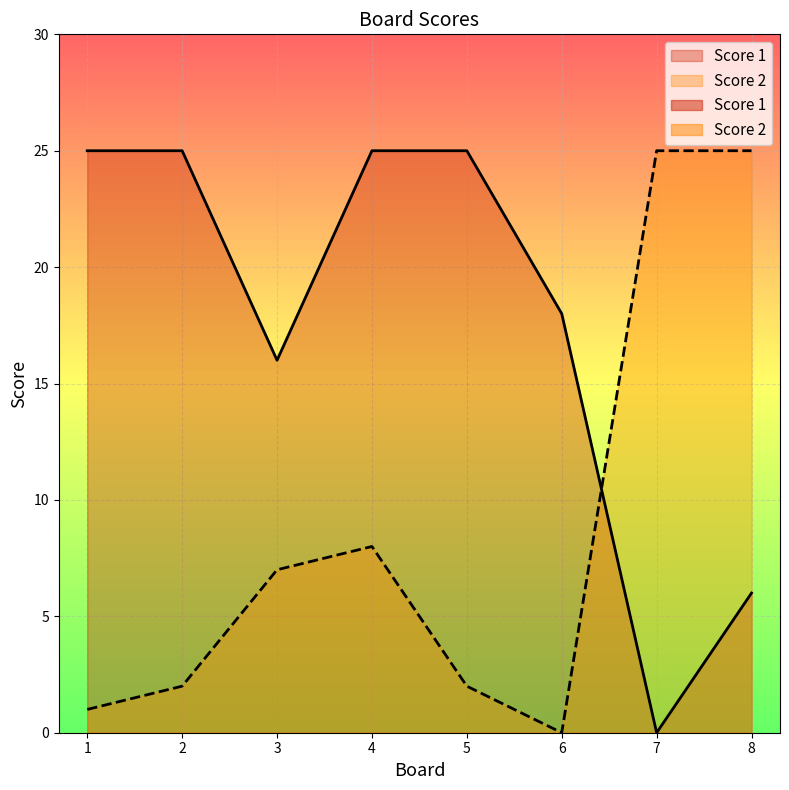

How many values in the Score 2 series are below 7?

4